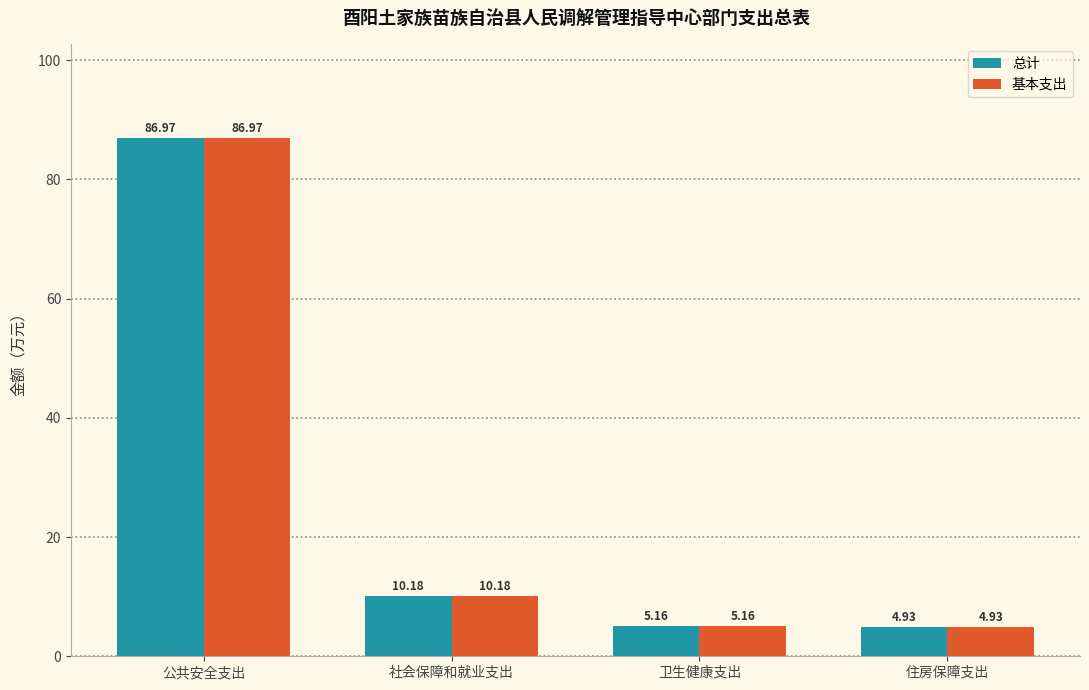

Rank the categories by 总计 value from lowest to highest.

住房保障支出, 卫生健康支出, 社会保障和就业支出, 公共安全支出